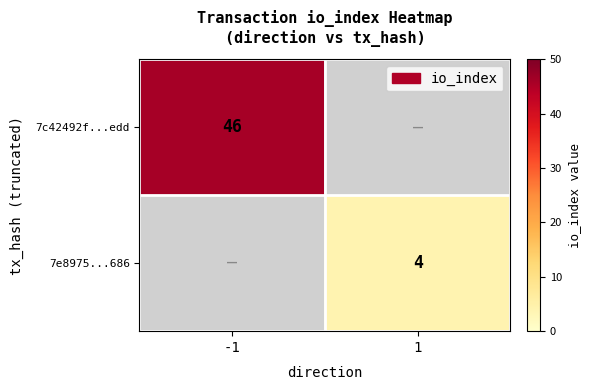

How many series are shown in this chart?

2